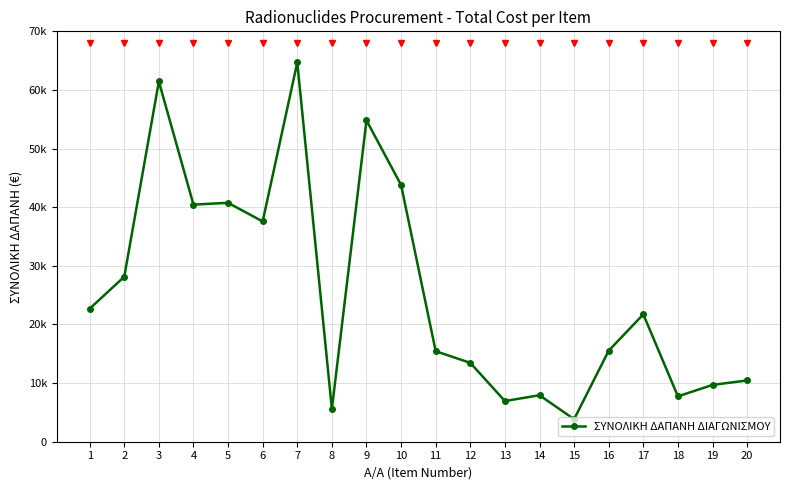

Does the chart display data point markers on the line(s)?

Yes